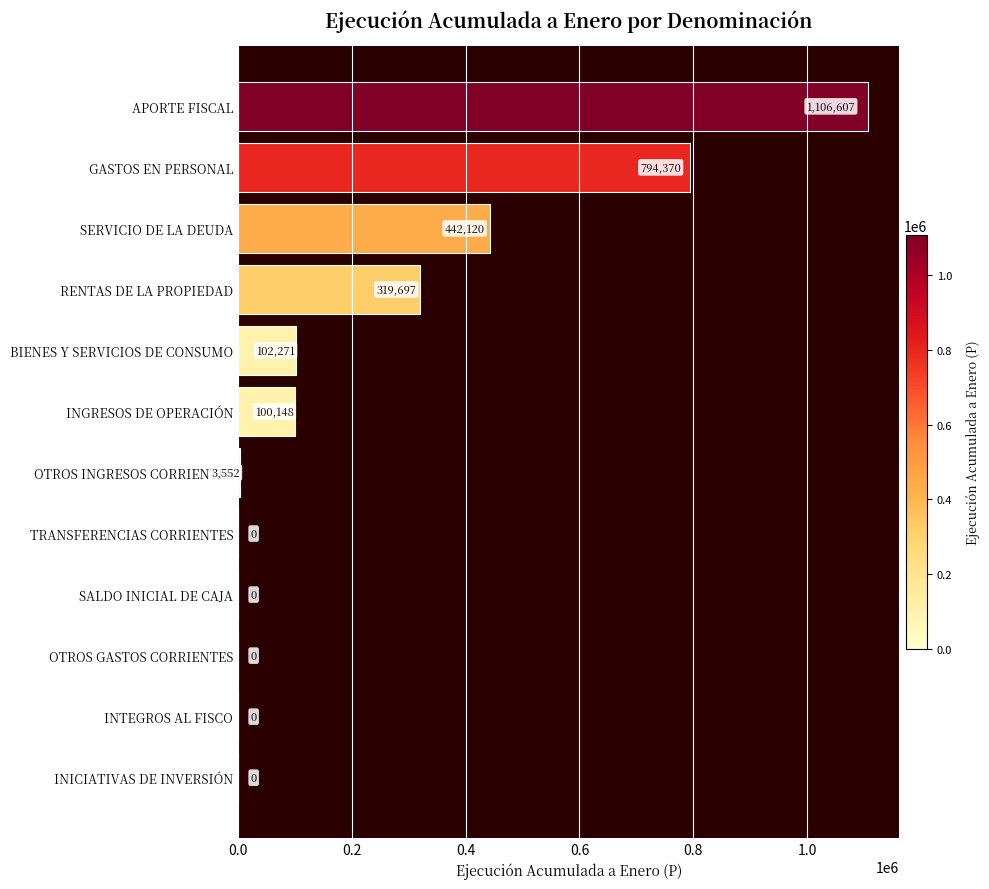

Read the value at INGRESOS DE OPERACIÓN.

100148